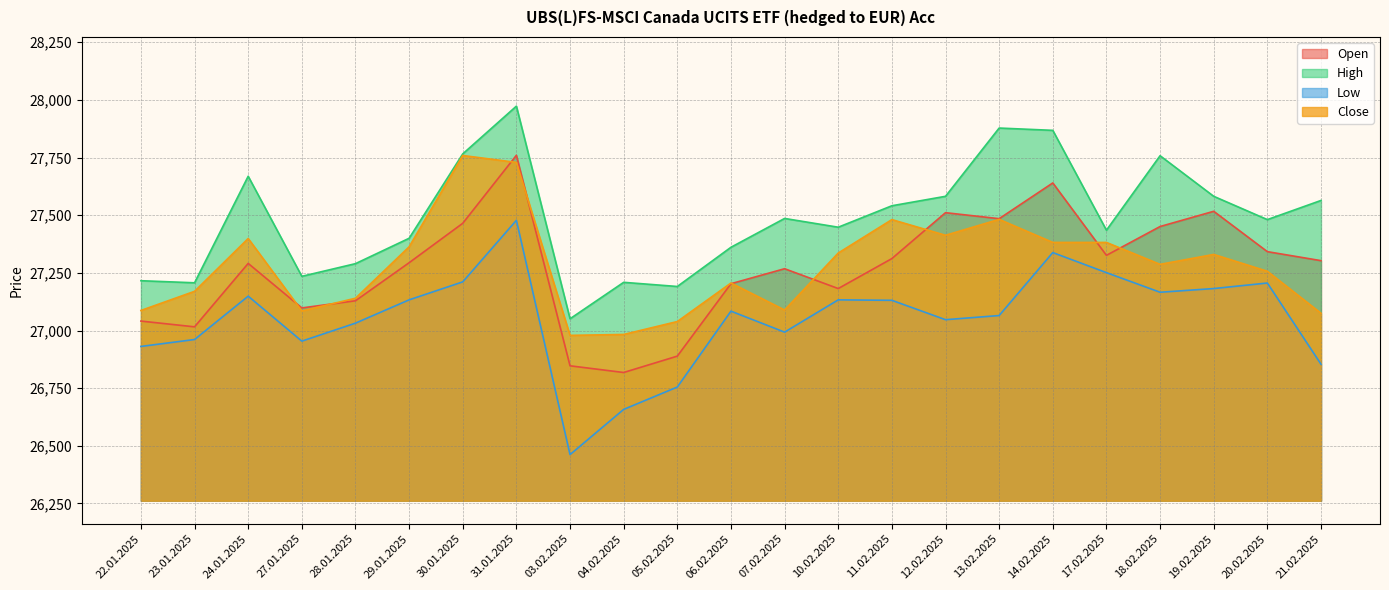

True or false: Close and Open cross at least once.

True